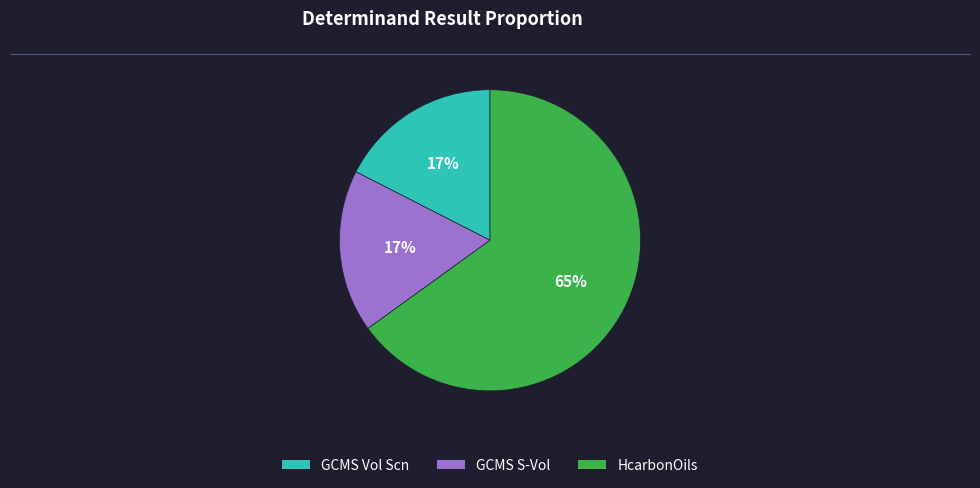

Which category has the biggest portion of the pie?

HcarbonOils